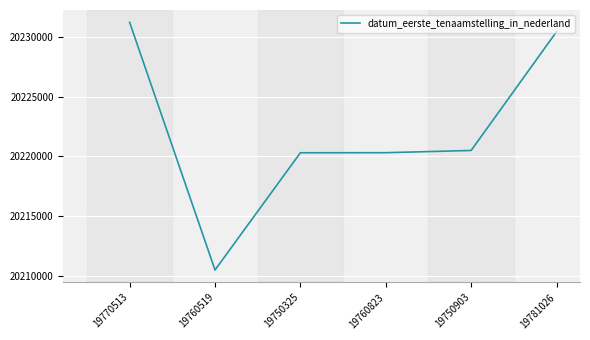

How many lines are shown in the chart?

1